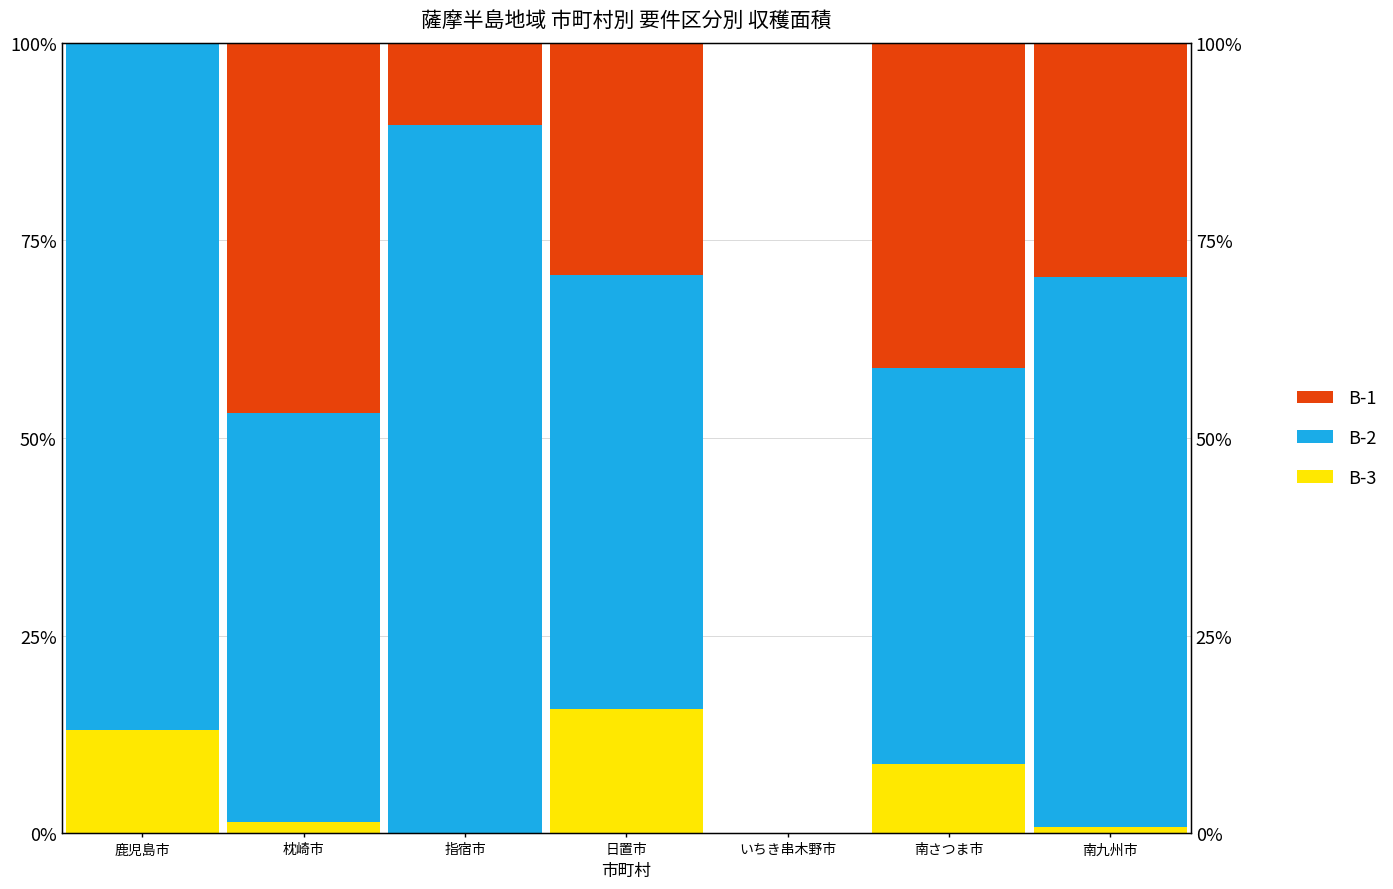

True or false: B-2 has a value of 54.9 at 日置市.

True